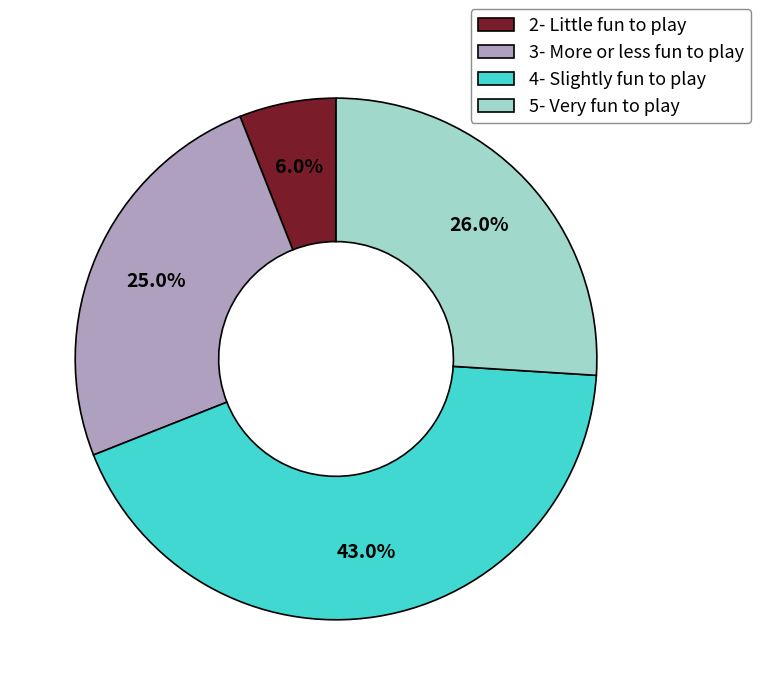

Is it true that 3- More or less fun to play is 25% of the pie?

True